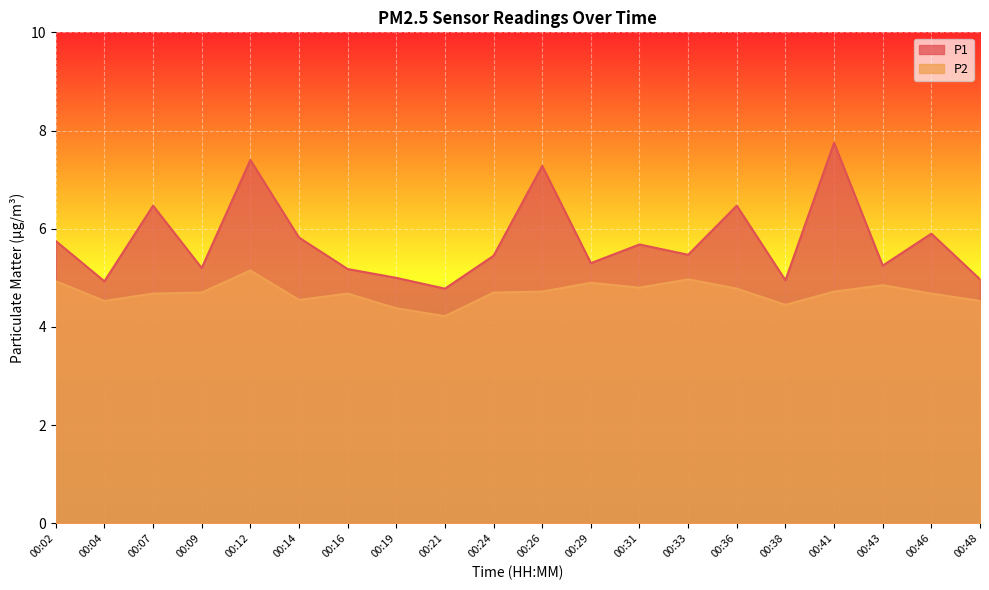

Rank the categories by P1 value from lowest to highest.

00:21, 00:04, 00:38, 00:48, 00:19, 00:16, 00:09, 00:43, 00:29, 00:24, 00:33, 00:31, 00:02, 00:14, 00:46, 00:07, 00:36, 00:26, 00:12, 00:41